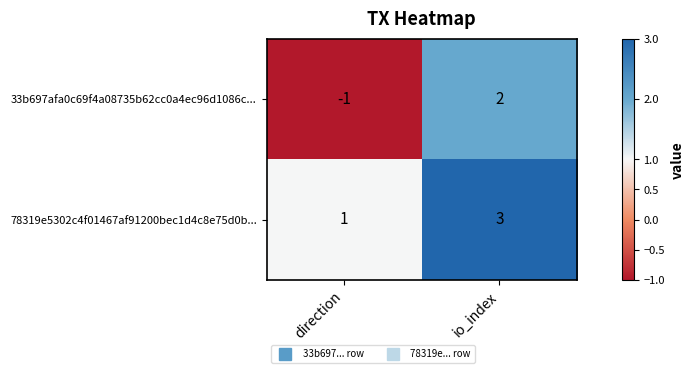

What is the difference between the 33b697afa0c69f4a08735b62cc0a4ec96d1086c... values at direction and io_index?

3